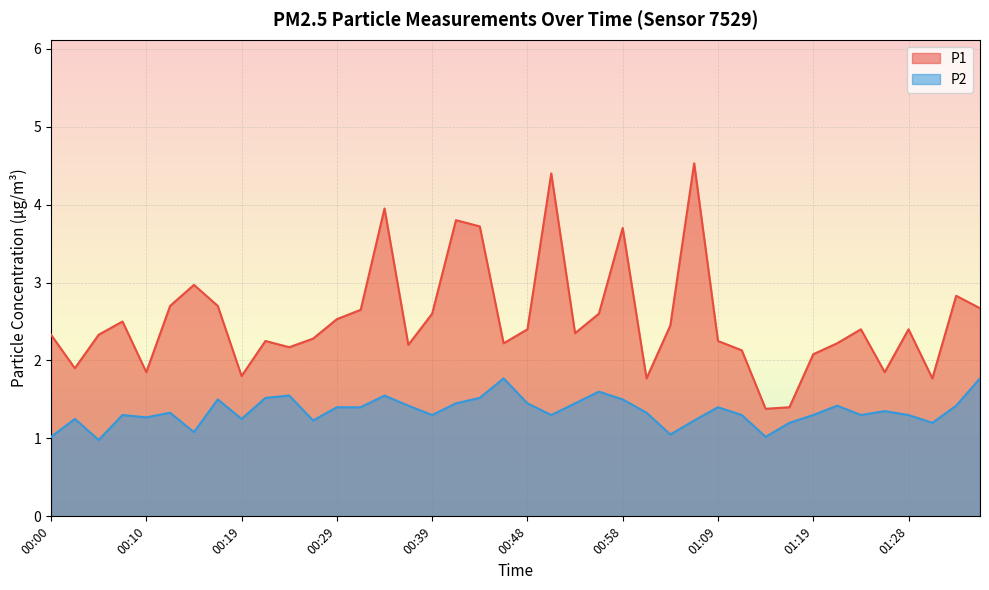

How many distinct data groups are displayed?

2